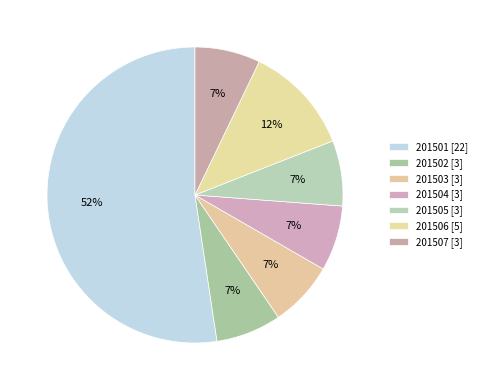

What percentage is the 201507 slice, to the nearest percent?

7%